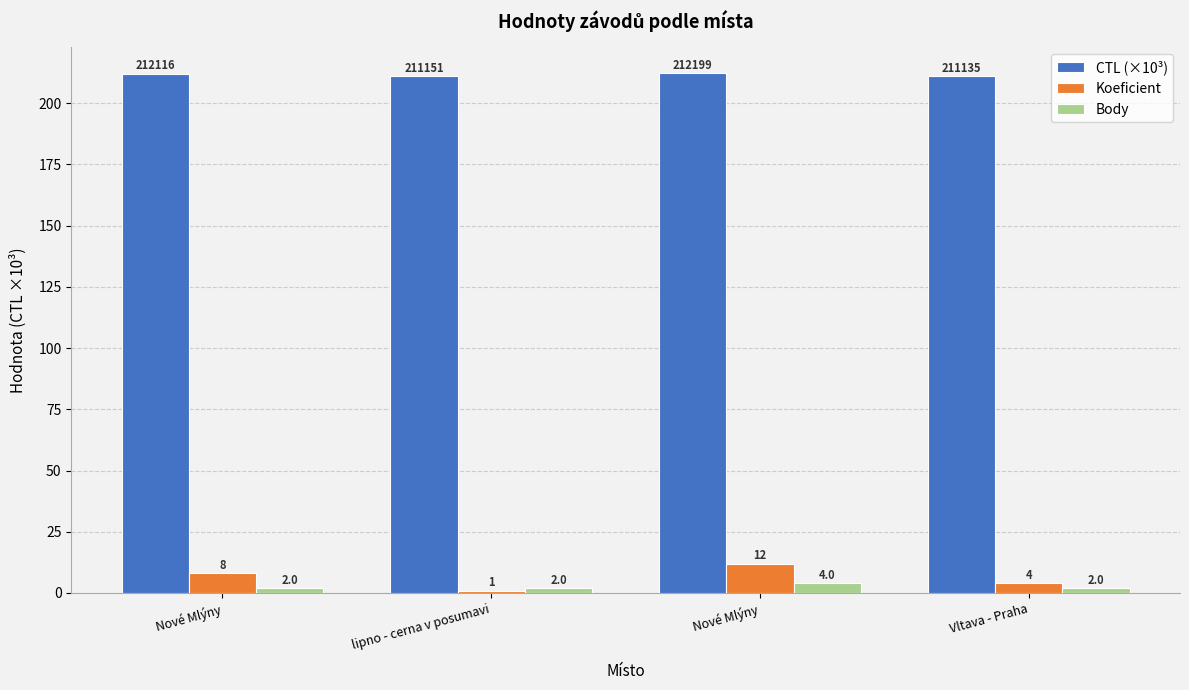

What is the maximum value for CTL (×10³)?

212.2